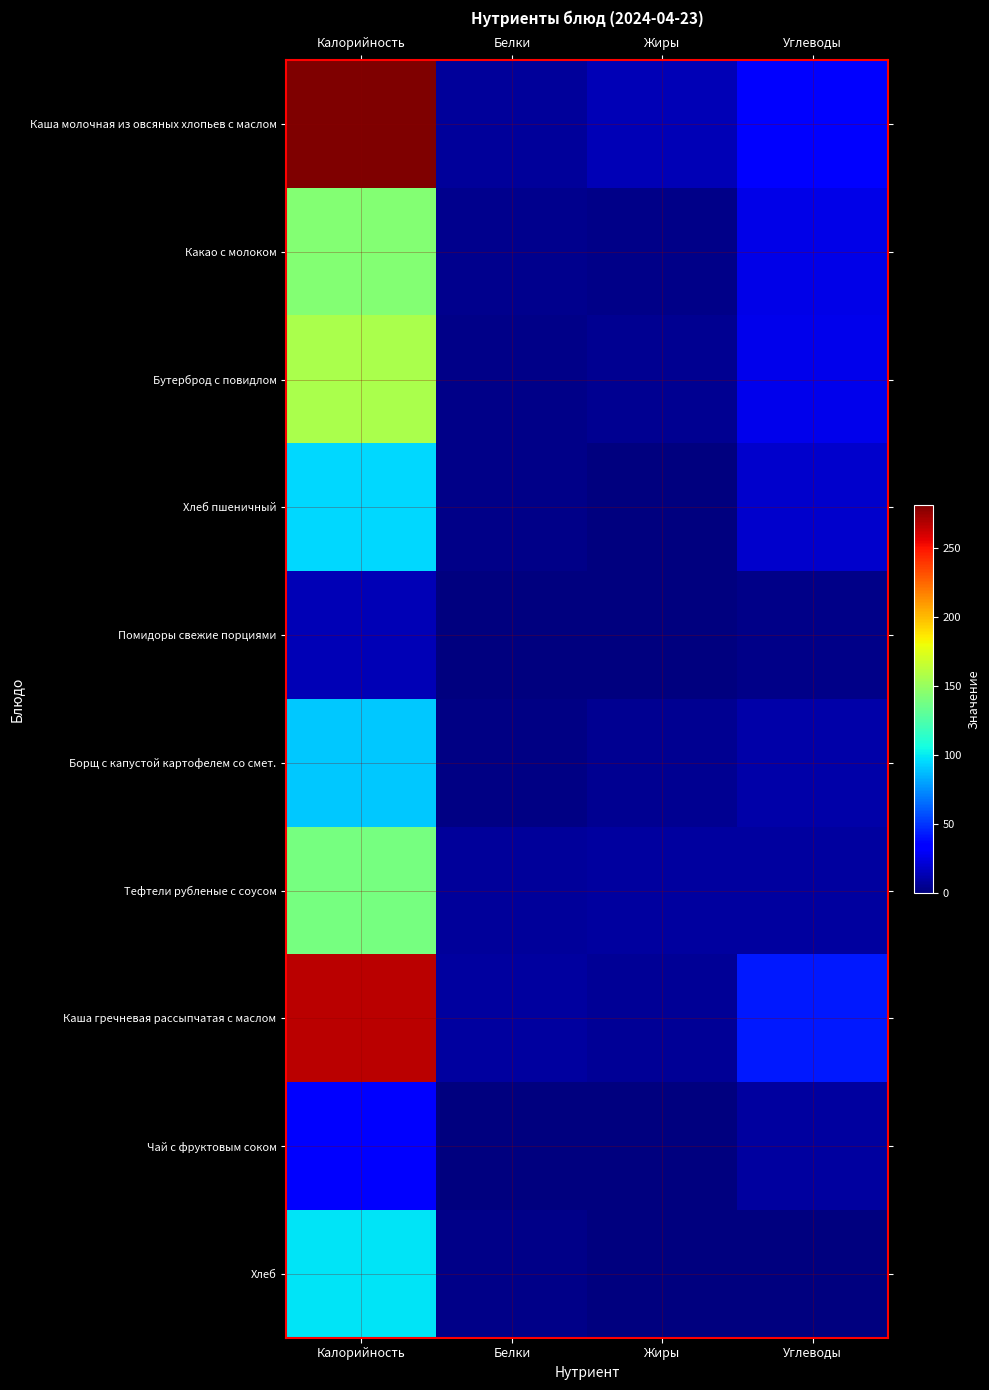

At how many categories does at least one series exceed 116?

1